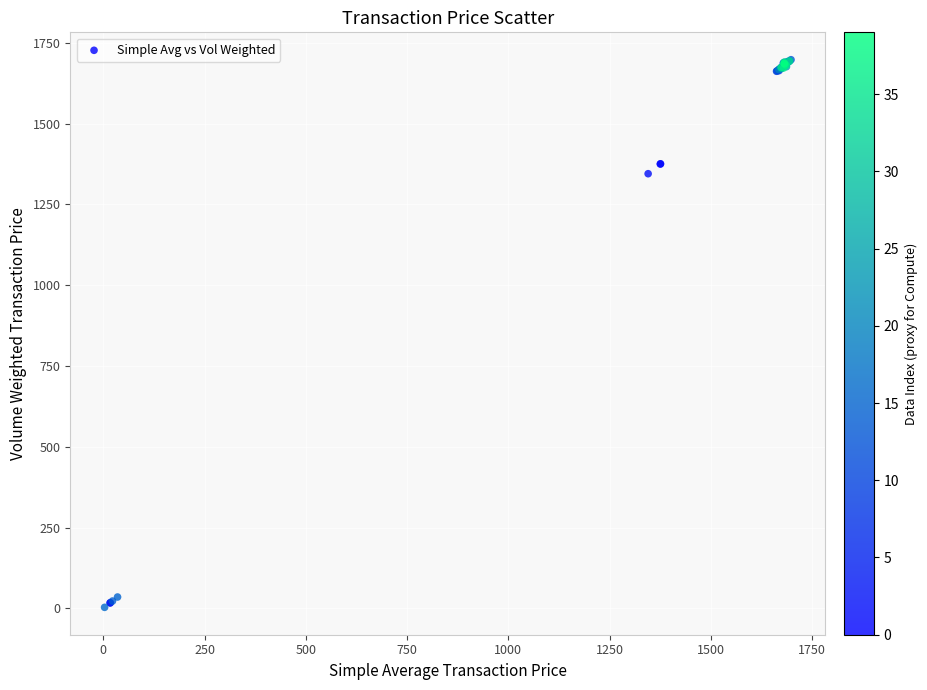

What Y value in the scatter plot is closest to 850?

1345.0